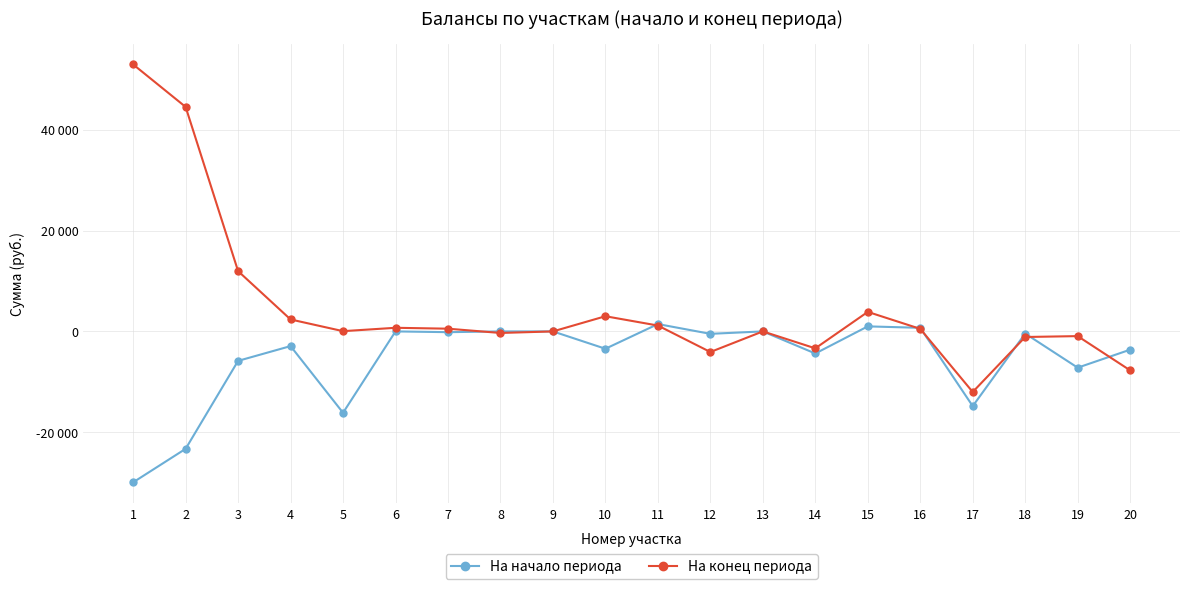

True or false: На конец периода has more than 0 interior local peaks.

True